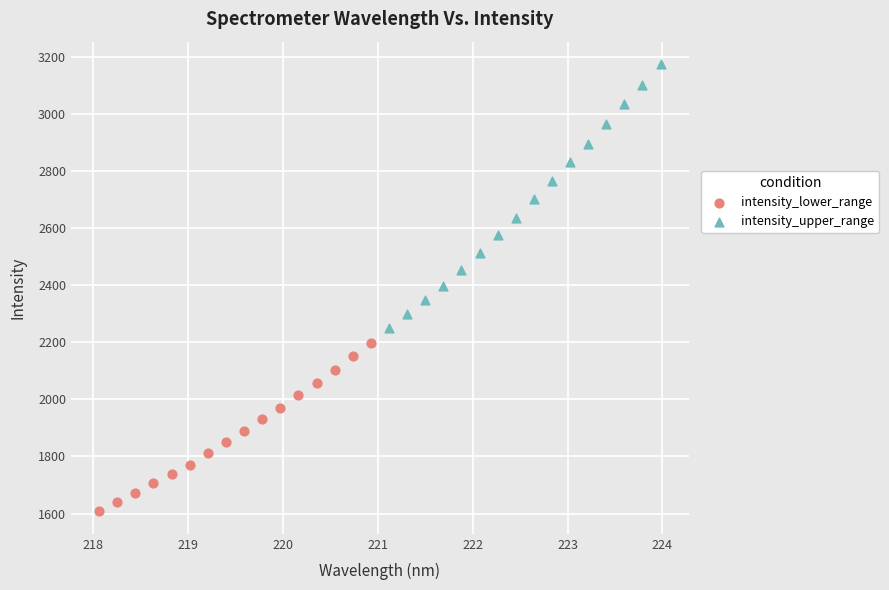

Which series contains the highest Y value?

intensity_upper_range